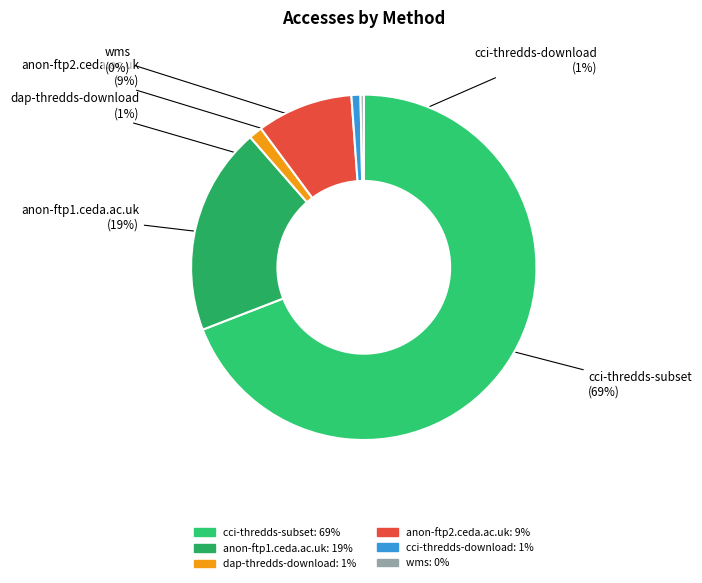

The cci-thredds-download slice represents 11% of the pie. True or false?

False